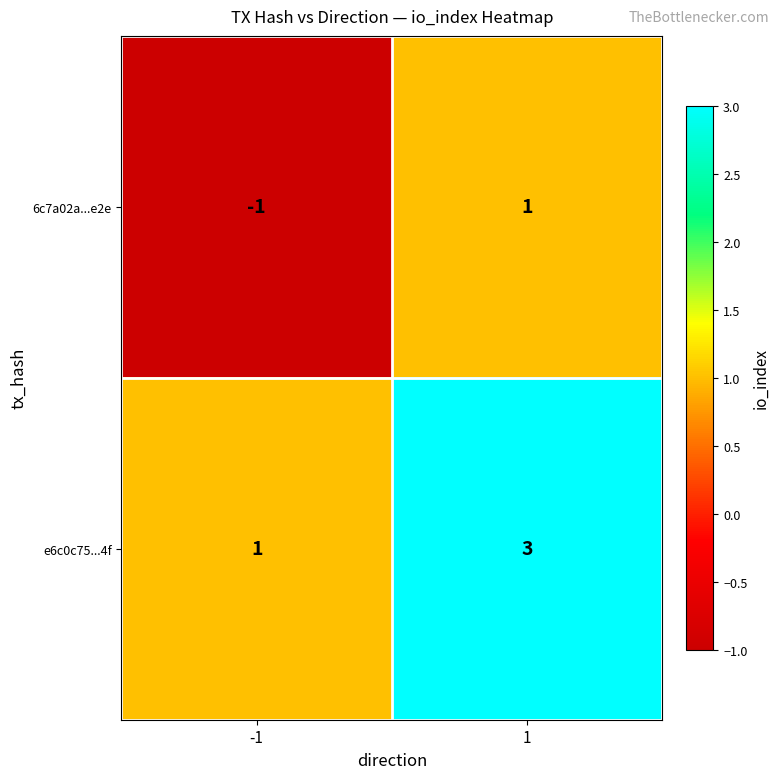

Count the number of categories in the chart.

2